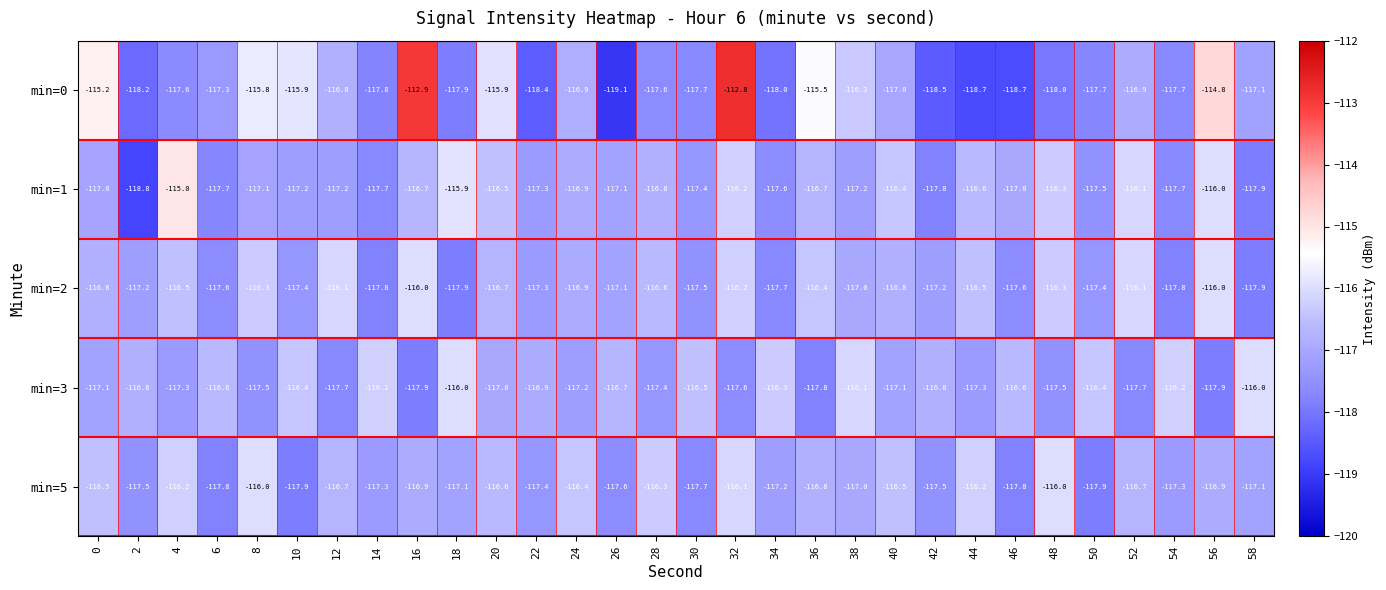

What is the approximate value of min=3 at 28?

-117.4